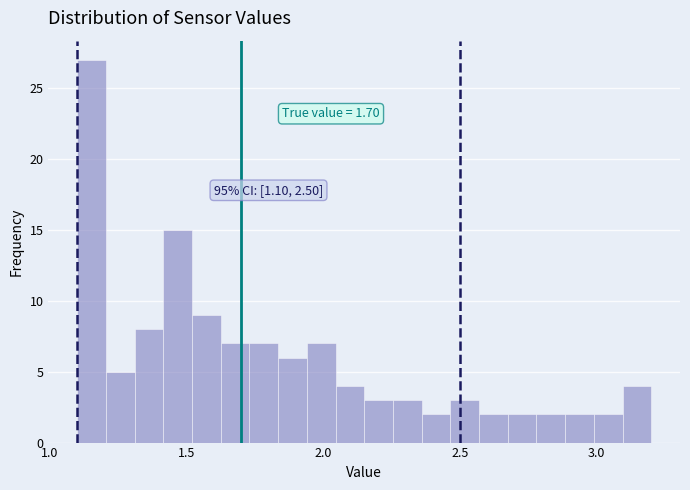

Read against the x-axis, roughly where is the centre of the tallest bar?

1.15